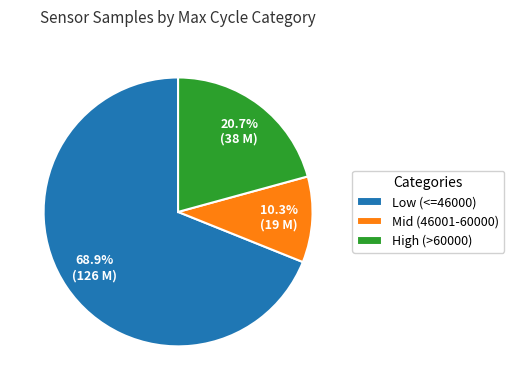

What percentage do Mid (46001-60000) and Low (<=46000) together represent?

79.3%